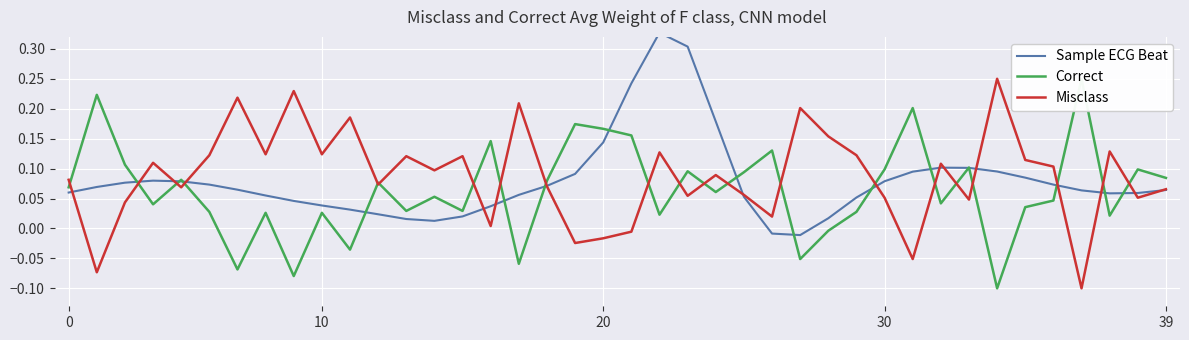

Is the value of Sample ECG Beat at 14 greater than the value of Misclass at 30?

No